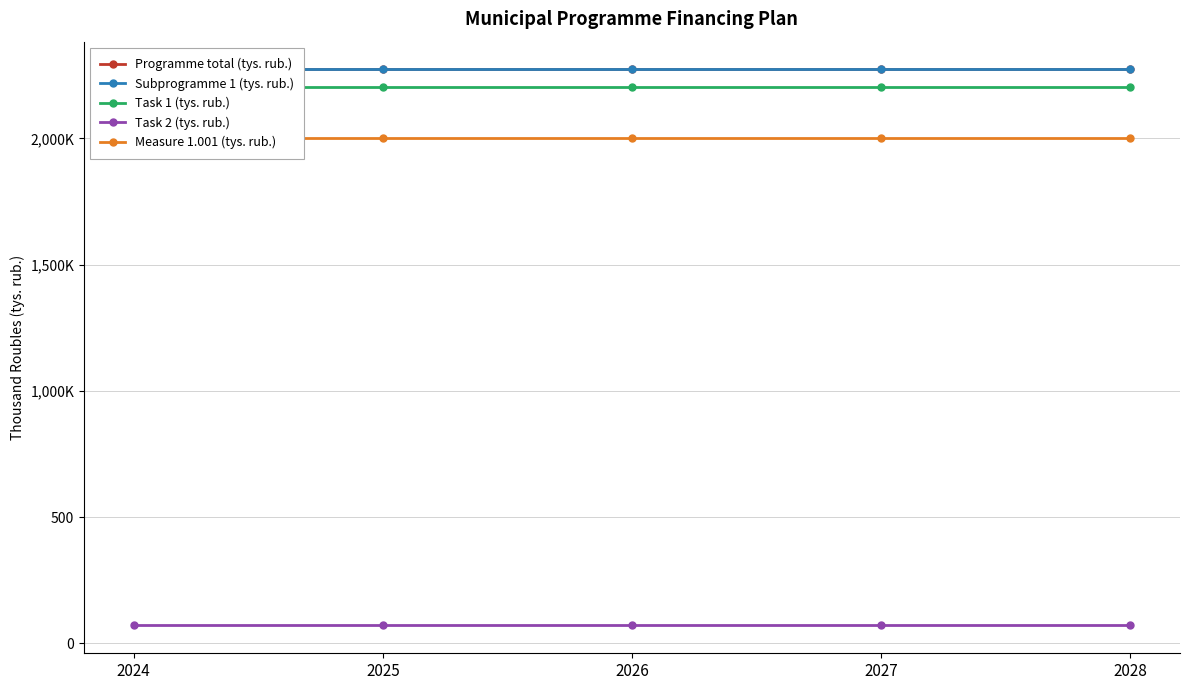

Which label corresponds to the largest value in the chart?

2024